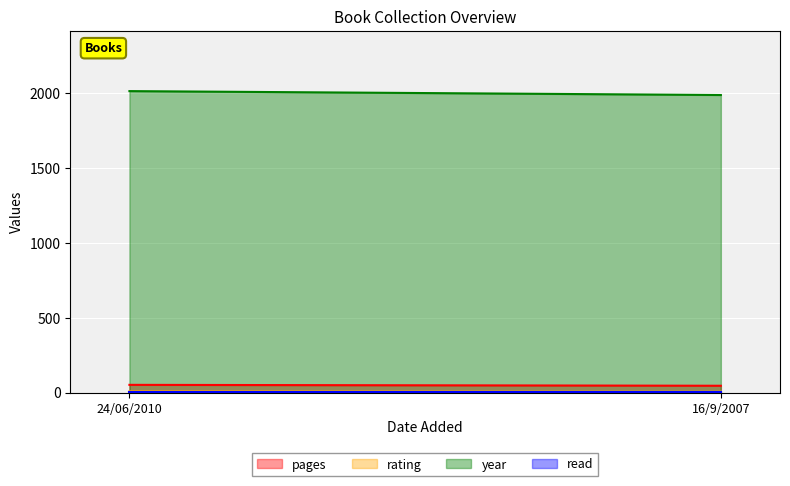

How many lines are shown in the chart?

4